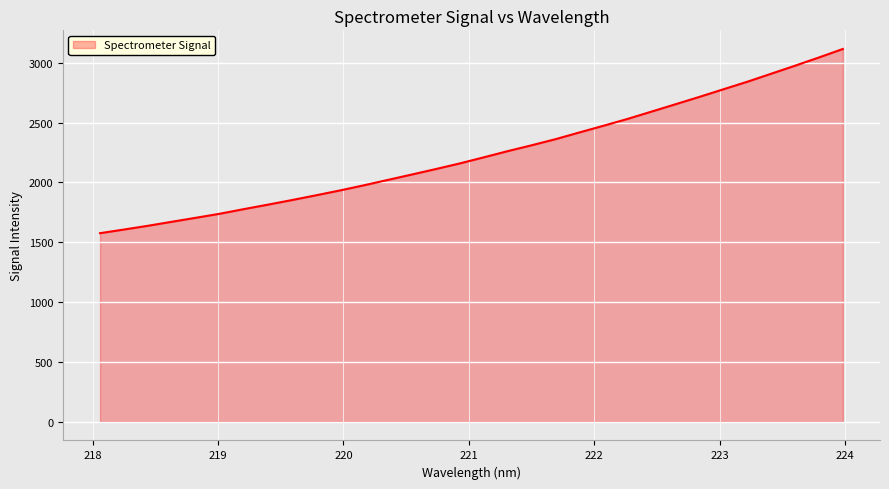

What is the difference between the maximum and minimum values?

1538.6